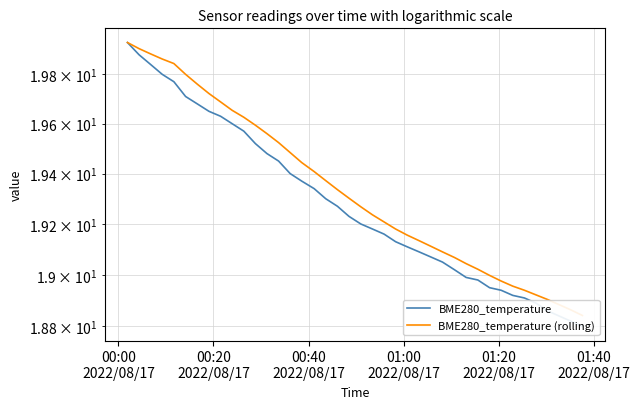

How many data points does each series have?

40